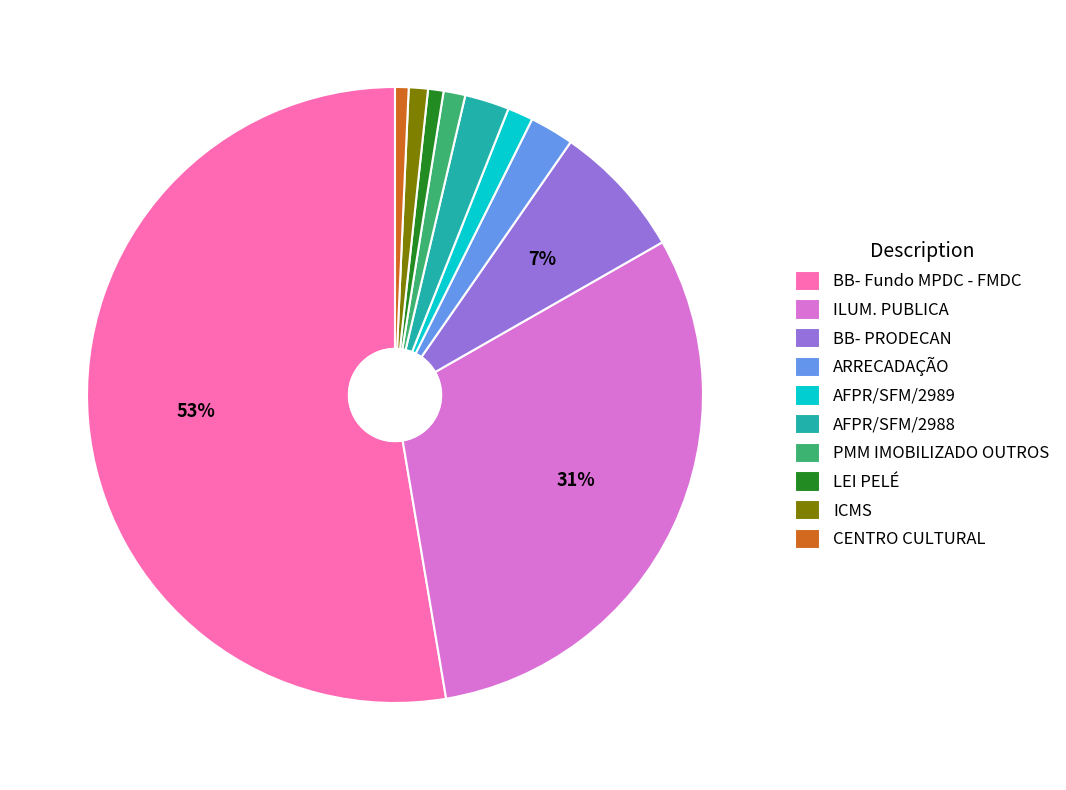

Between ILUM. PUBLICA and BB- Fundo MPDC - FMDC, which is larger?

BB- Fundo MPDC - FMDC